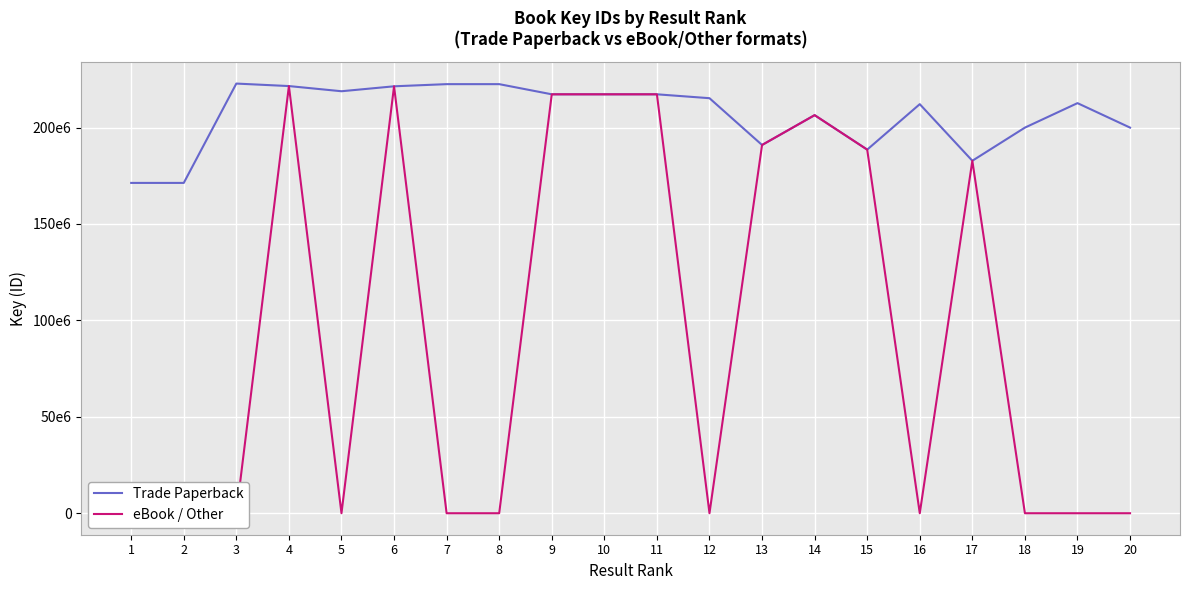

Rank the series by their average value, from lowest to highest.

eBook / Other, Trade Paperback